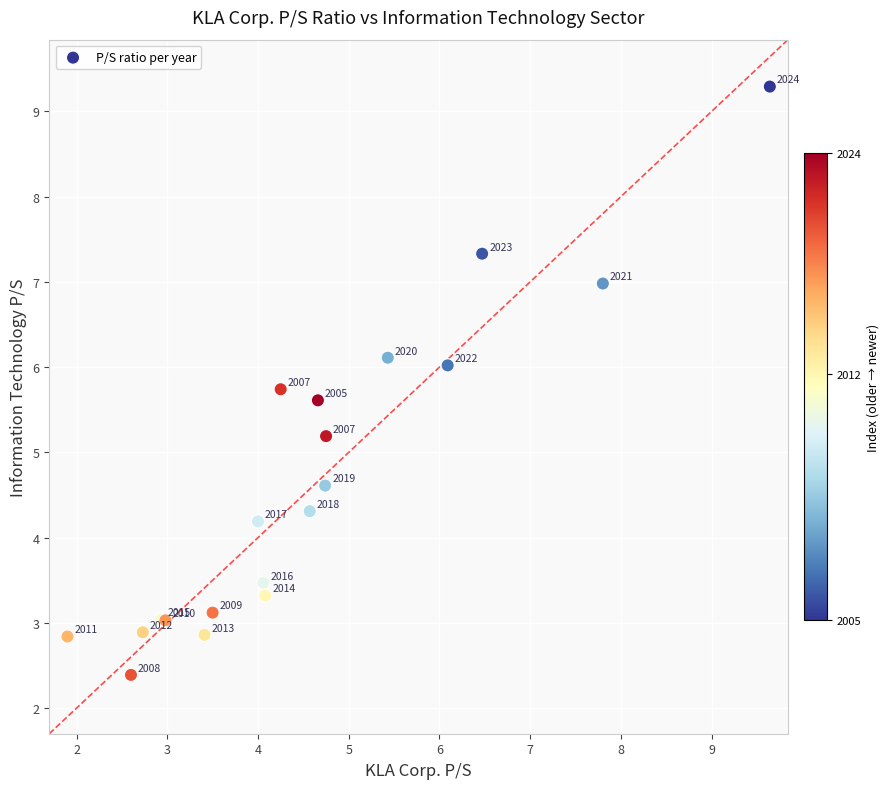

What Y value in the scatter plot is closest to 5?

5.2